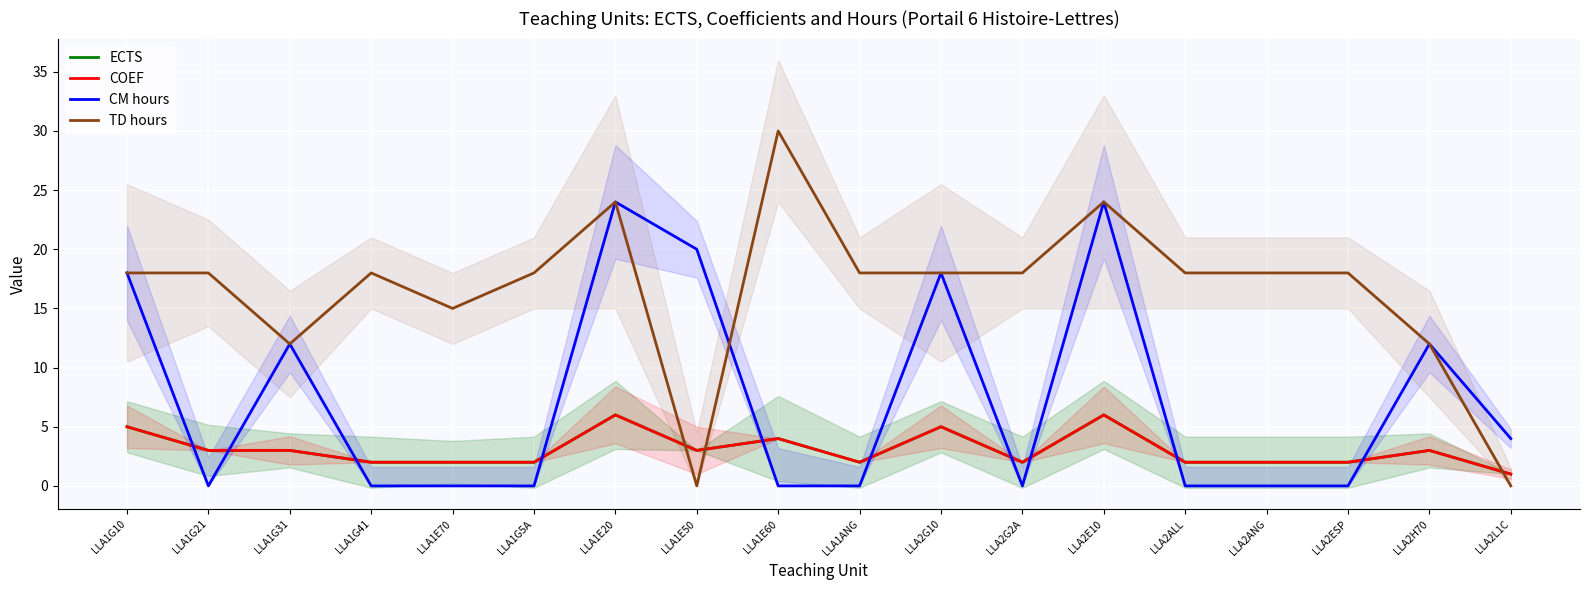

Is the value of CM hours at LLA1E50 greater than the value of COEF at LLA2H70?

Yes